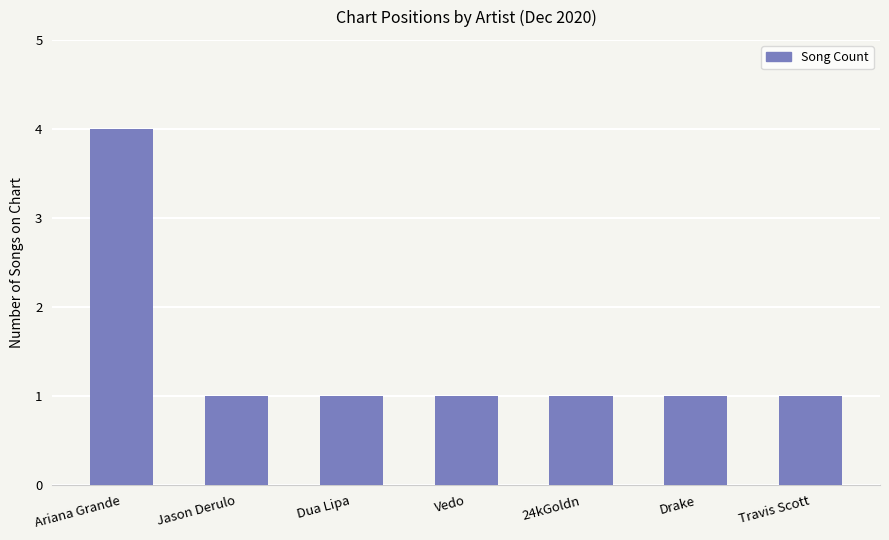

Reading left to right, list all the values displayed in this chart.

4	1	1	1	1	1	1